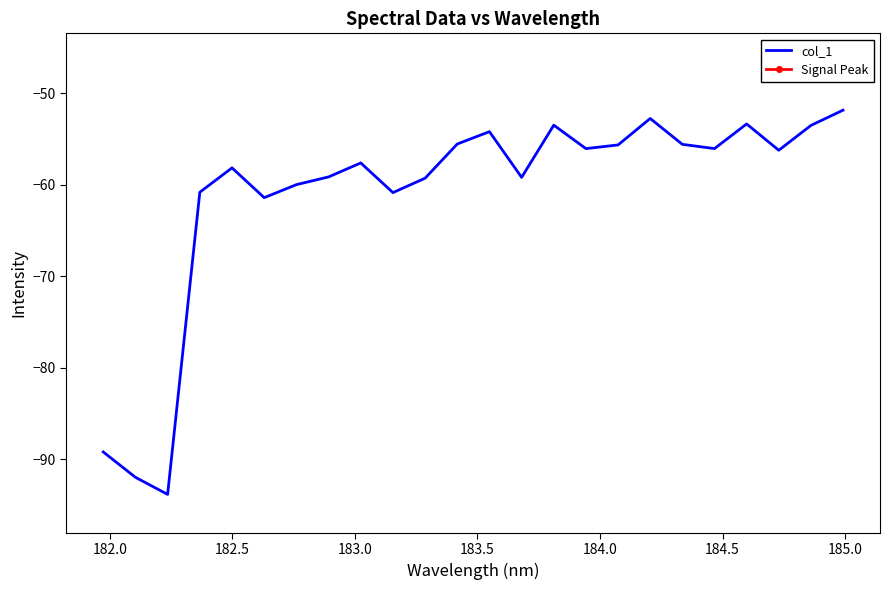

What is the maximum value for col_1?

-51.8